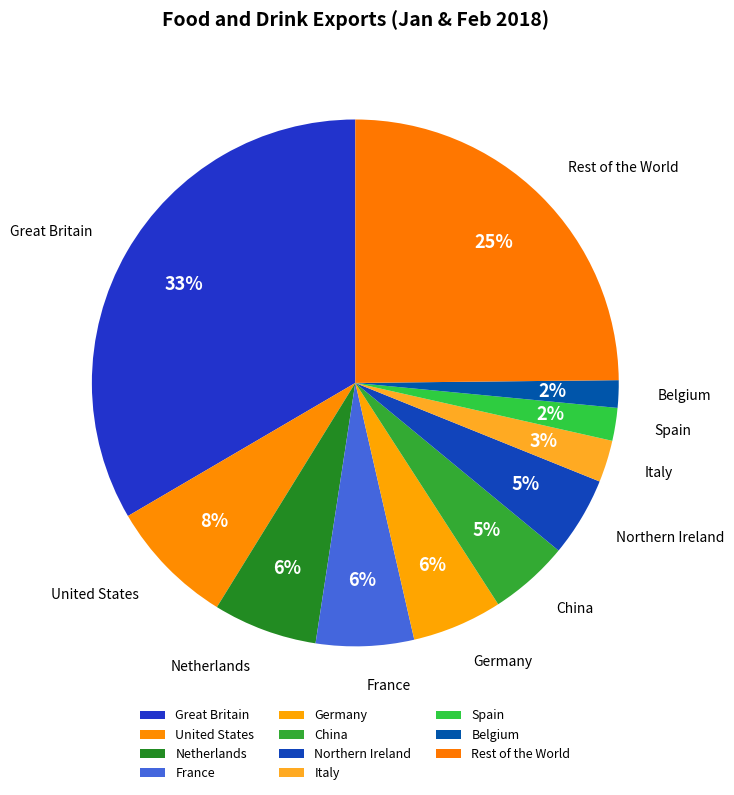

Combined, do Belgium and Northern Ireland account for over 50%?

No